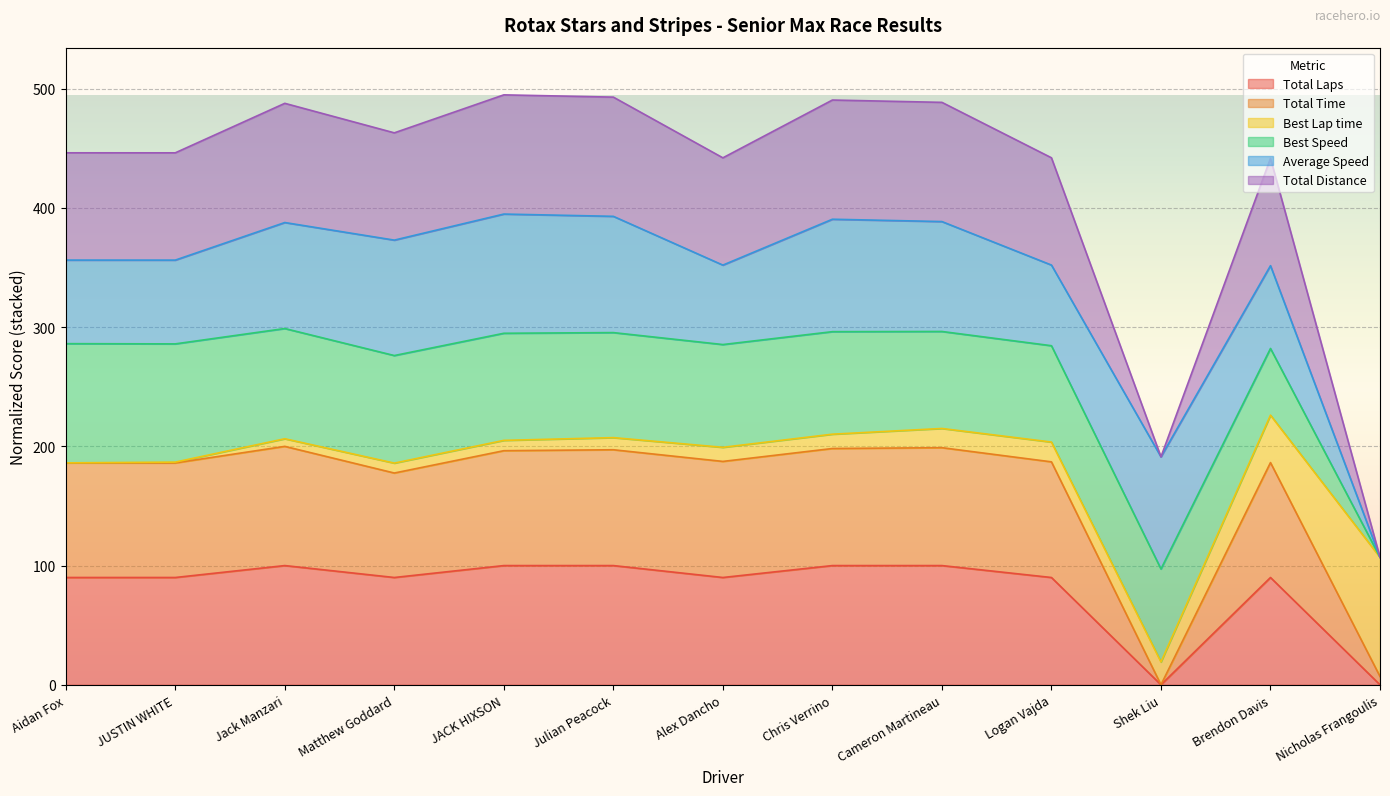

How many interior local peaks does the Total Time series have?

4